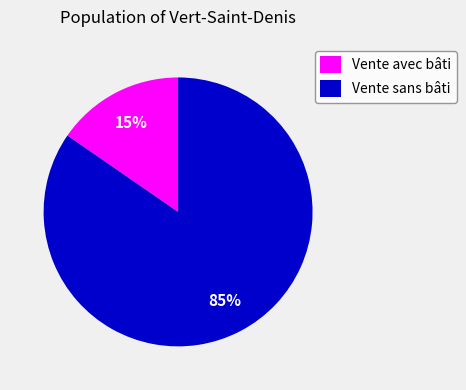

Do Vente sans bâti and Vente avec bâti together represent more than half of the pie?

Yes